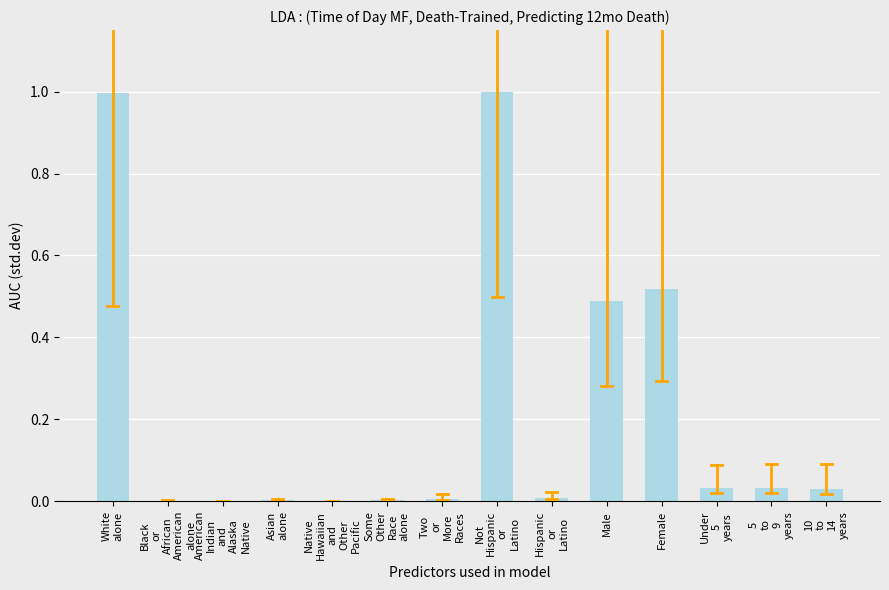

What is the average value?

0.2